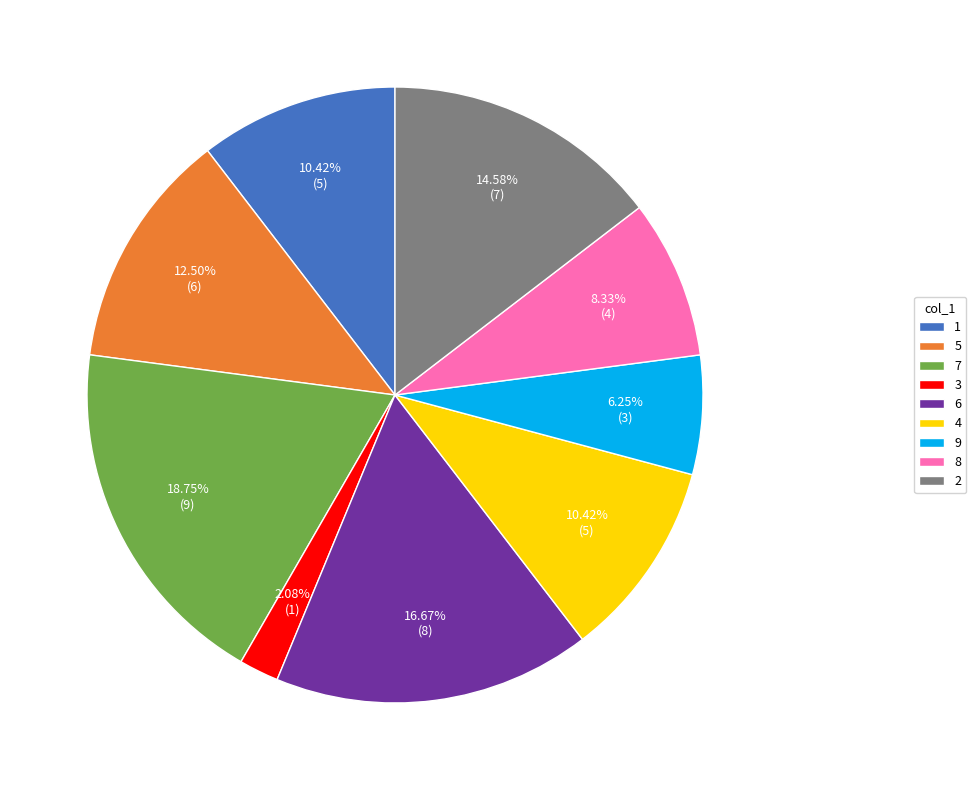

What is the ratio of the value at 9 to the value at 8?

0.8